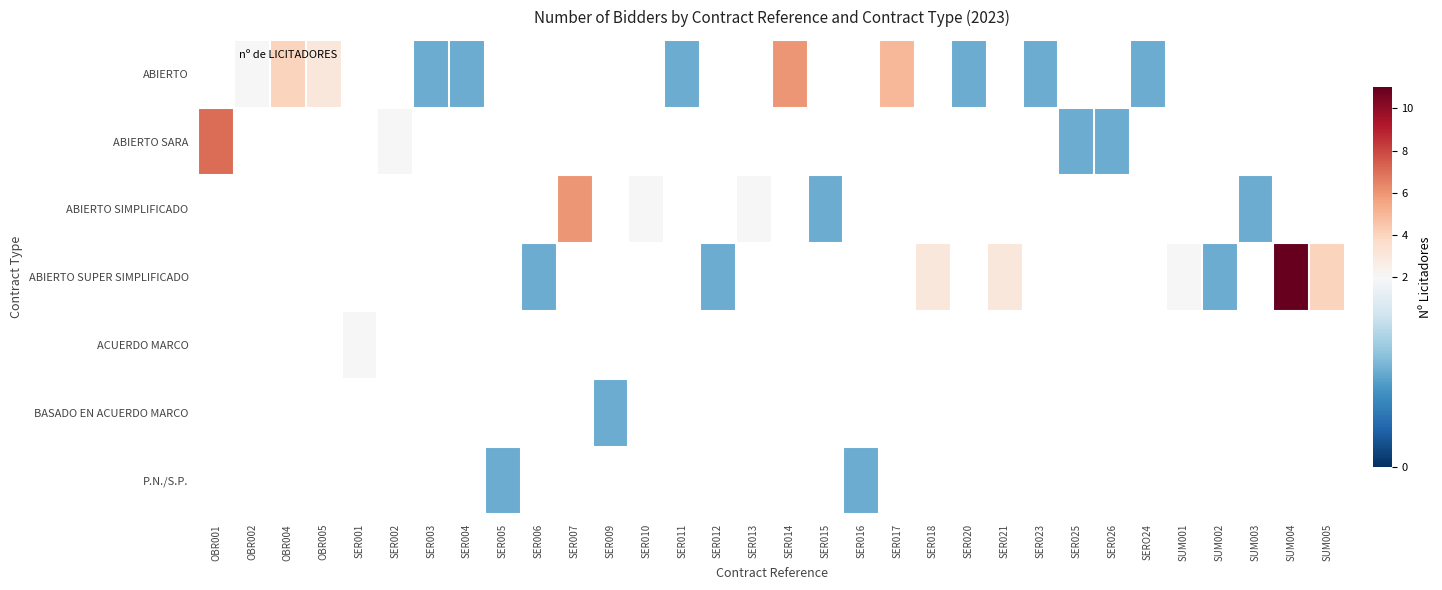

What is the minimum value shown in the chart?

1.0